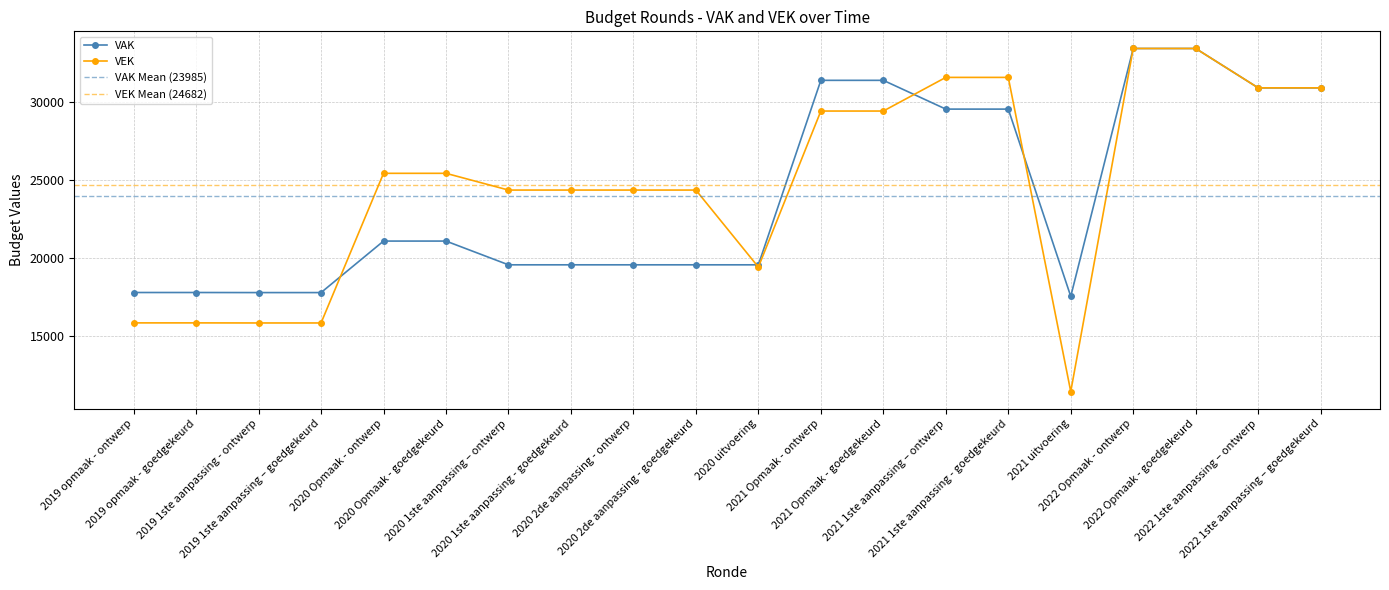

Reading left to right, list all the values displayed in this chart.

VAK: 2019 opmaak - ontwerp=17814	2019 opmaak - goedgekeurd=17814	2019 1ste aanpassing - ontwerp=17809	2019 1ste aanpassing – goedgekeurd=17809	2020 Opmaak - ontwerp=21110	2020 Opmaak - goedgekeurd=21110	2020 1ste aanpassing – ontwerp=19588	2020 1ste aanpassing - goedgekeurd=19588	2020 2de aanpassing - ontwerp=19588	2020 2de aanpassing - goedgekeurd=19588	2020 uitvoering=19588	2021 Opmaak - ontwerp=31411	2021 Opmaak - goedgekeurd=31411	2021 1ste aanpassing – ontwerp=29567	2021 1ste aanpassing - goedgekeurd=29567	2021 uitvoering=17567	2022 Opmaak - ontwerp=33452	2022 Opmaak - goedgekeurd=33452	2022 1ste aanpassing – ontwerp=30930	2022 1ste aanpassing – goedgekeurd=30930
VEK: 2019 opmaak - ontwerp=15867	2019 opmaak - goedgekeurd=15867	2019 1ste aanpassing - ontwerp=15862	2019 1ste aanpassing – goedgekeurd=15862	2020 Opmaak - ontwerp=25452	2020 Opmaak - goedgekeurd=25452	2020 1ste aanpassing – ontwerp=24379	2020 1ste aanpassing - goedgekeurd=24379	2020 2de aanpassing - ontwerp=24379	2020 2de aanpassing - goedgekeurd=24379	2020 uitvoering=19443	2021 Opmaak - ontwerp=29443	2021 Opmaak - goedgekeurd=29443	2021 1ste aanpassing – ontwerp=31599	2021 1ste aanpassing - goedgekeurd=31599	2021 uitvoering=11468	2022 Opmaak - ontwerp=33452	2022 Opmaak - goedgekeurd=33452	2022 1ste aanpassing – ontwerp=30930	2022 1ste aanpassing – goedgekeurd=30930